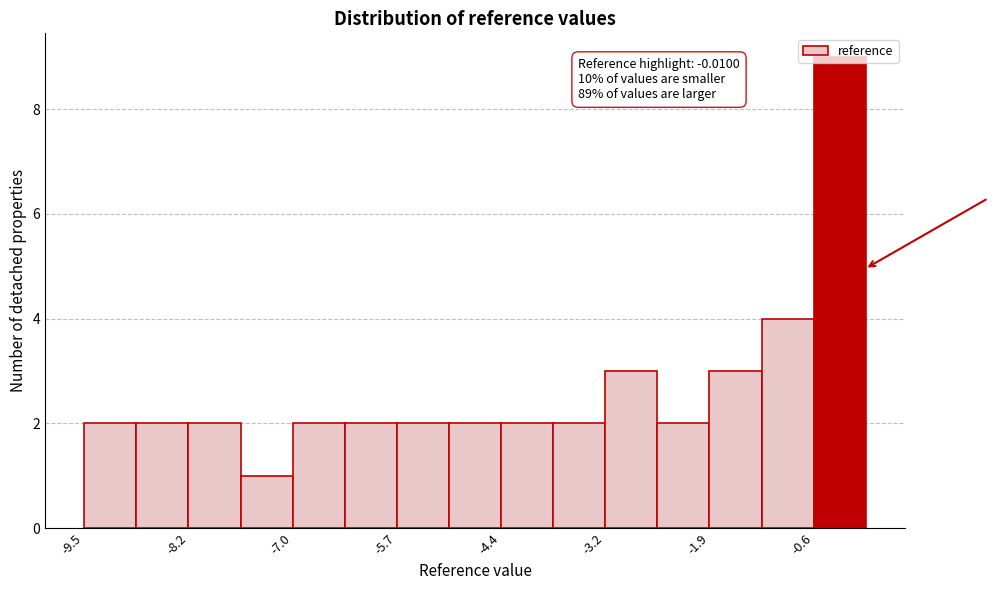

Read against the x-axis, roughly where is the centre of the tallest bar?

-0.4